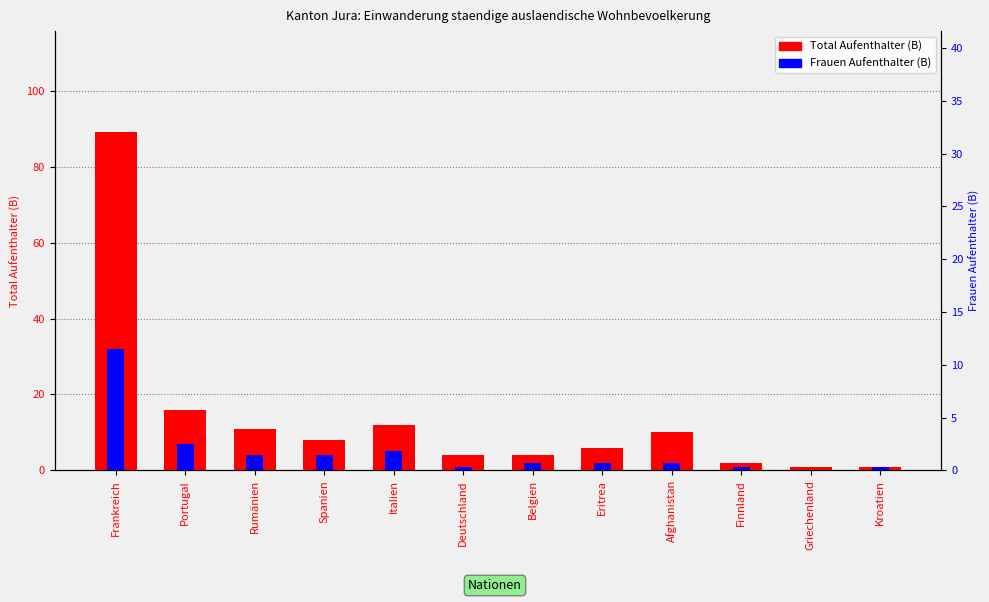

How many values in the Total Aufenthalter (B) series are below 8?

6